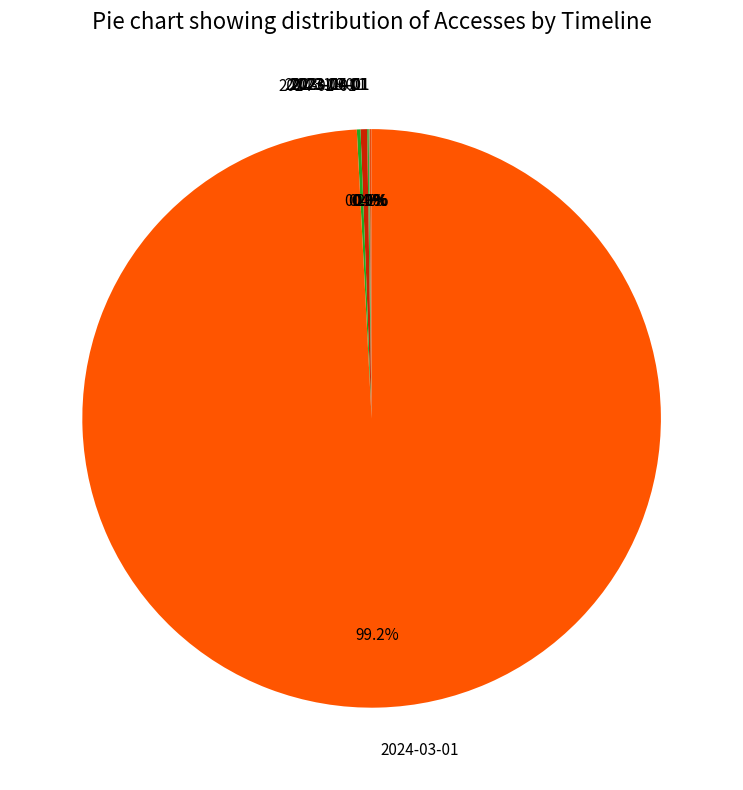

Which category has the biggest portion of the pie?

2024-03-01